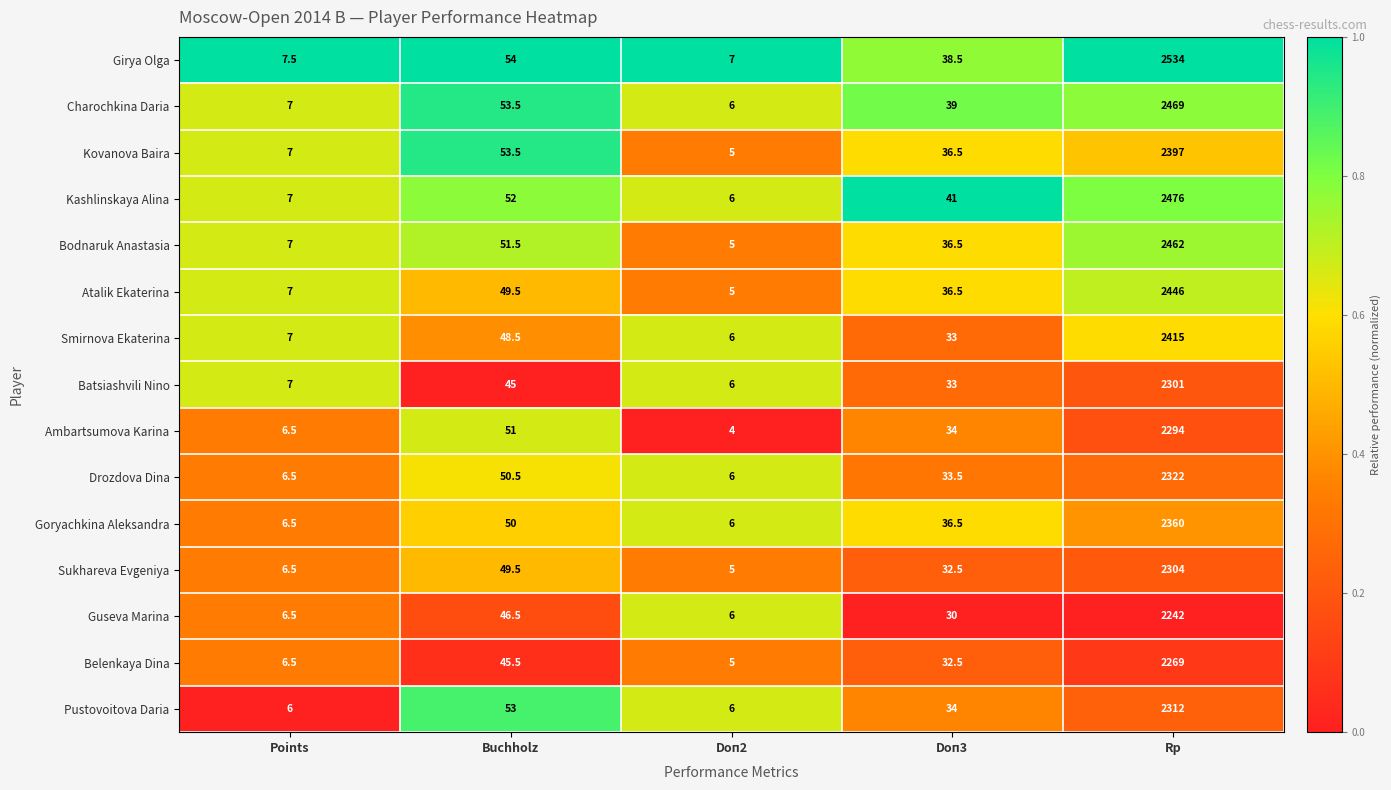

How many data points does each series have?

5